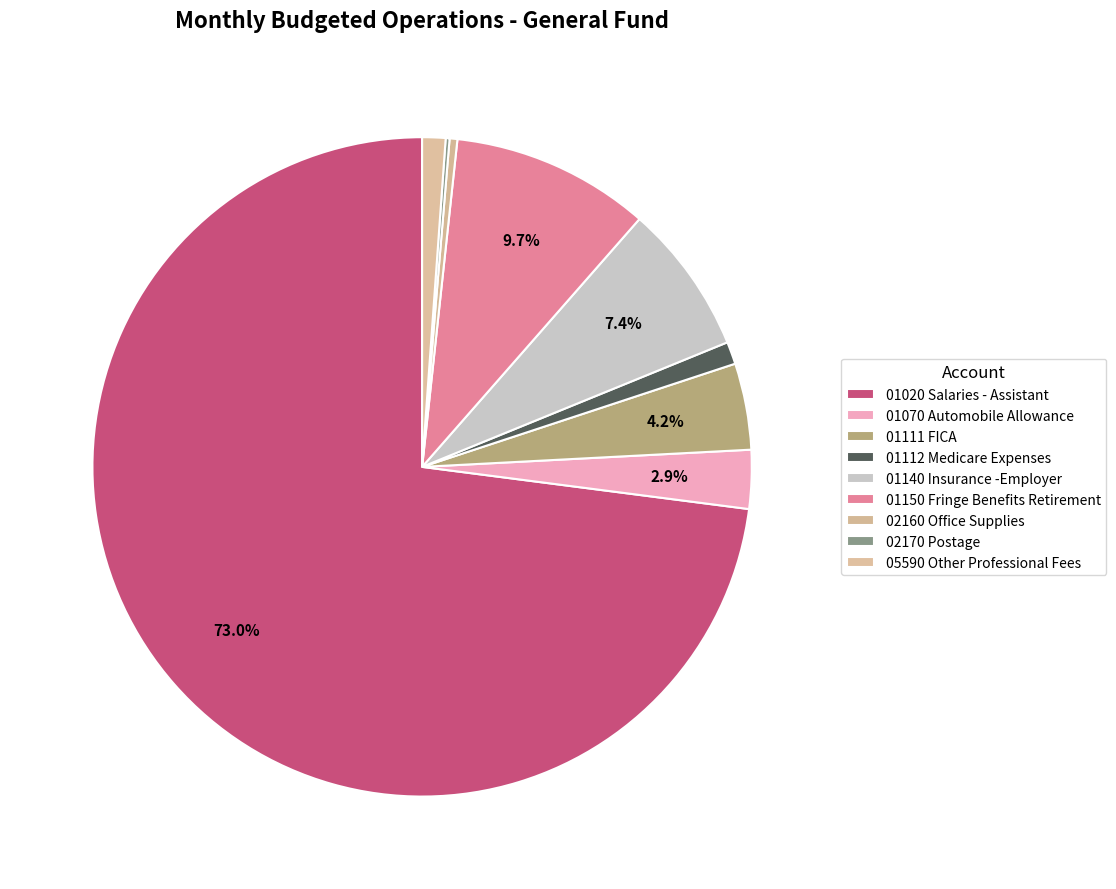

Is there a majority slice in this chart?

Yes